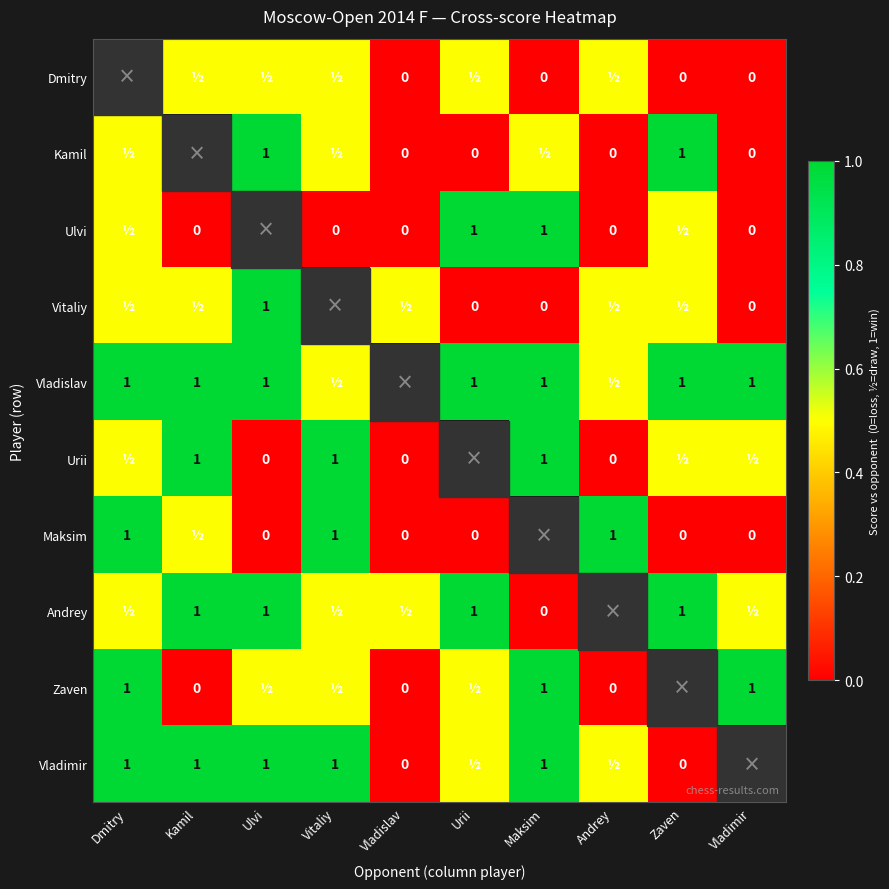

The value of Vitaliy at Ulvi is 0.6. True or false?

False